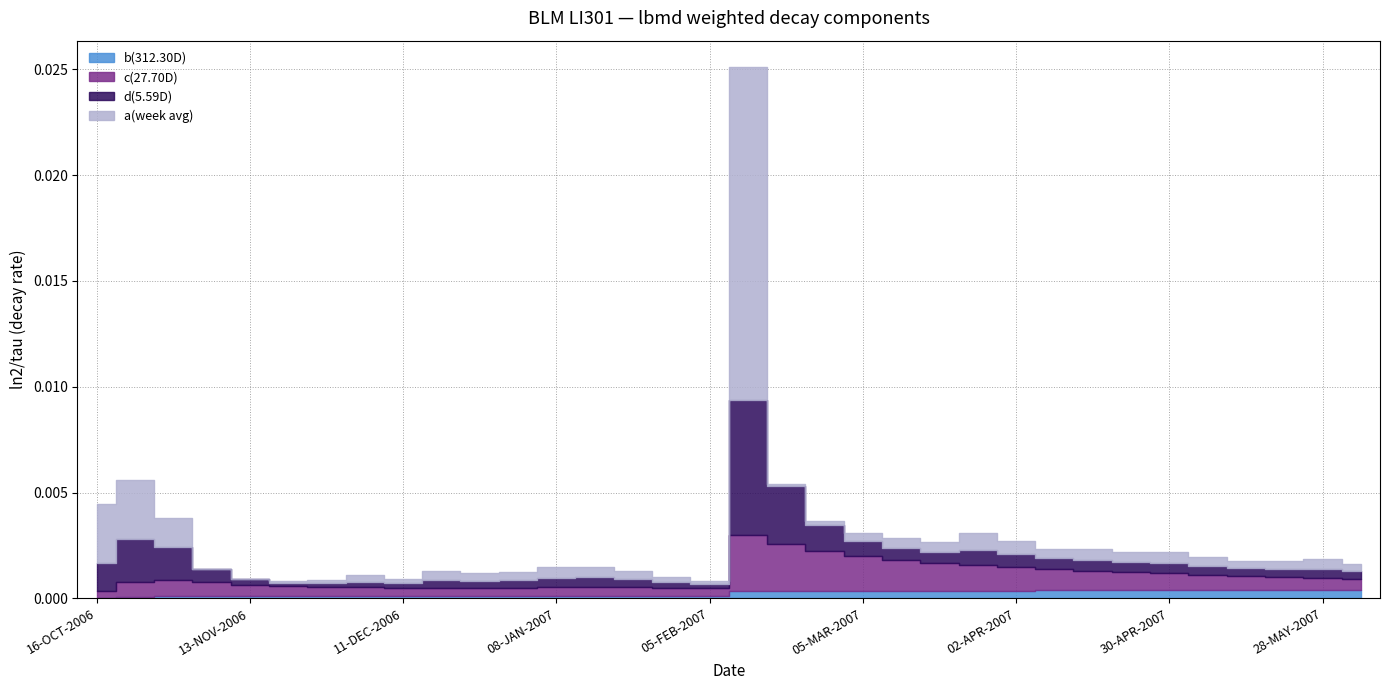

How many series are shown in this chart?

4